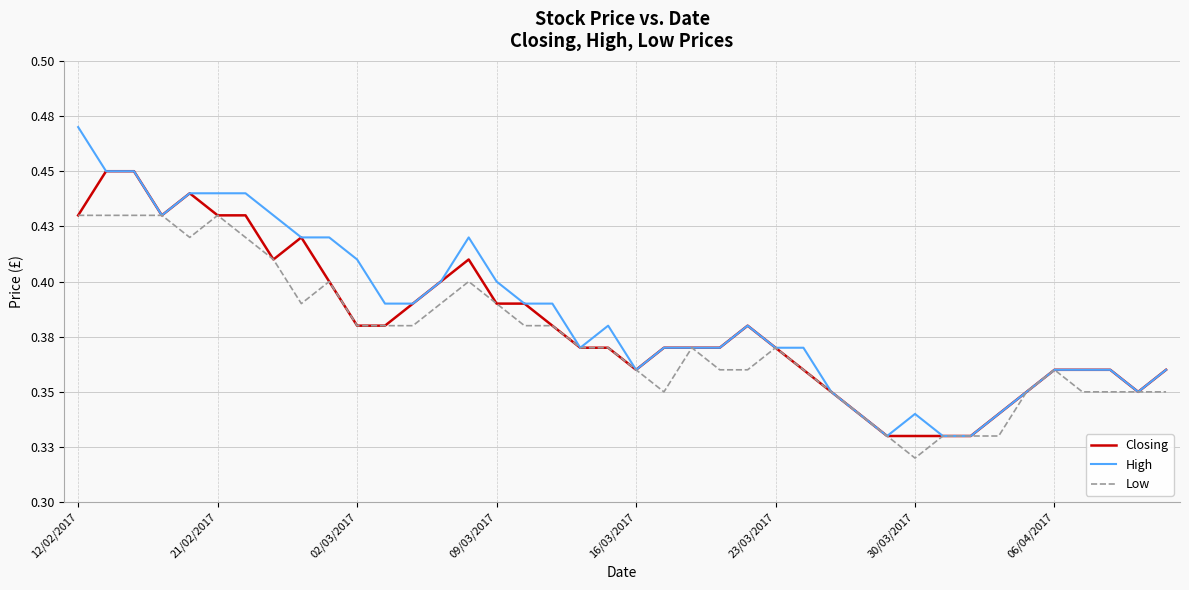

True or false: Closing has more than 0 interior local peaks.

True